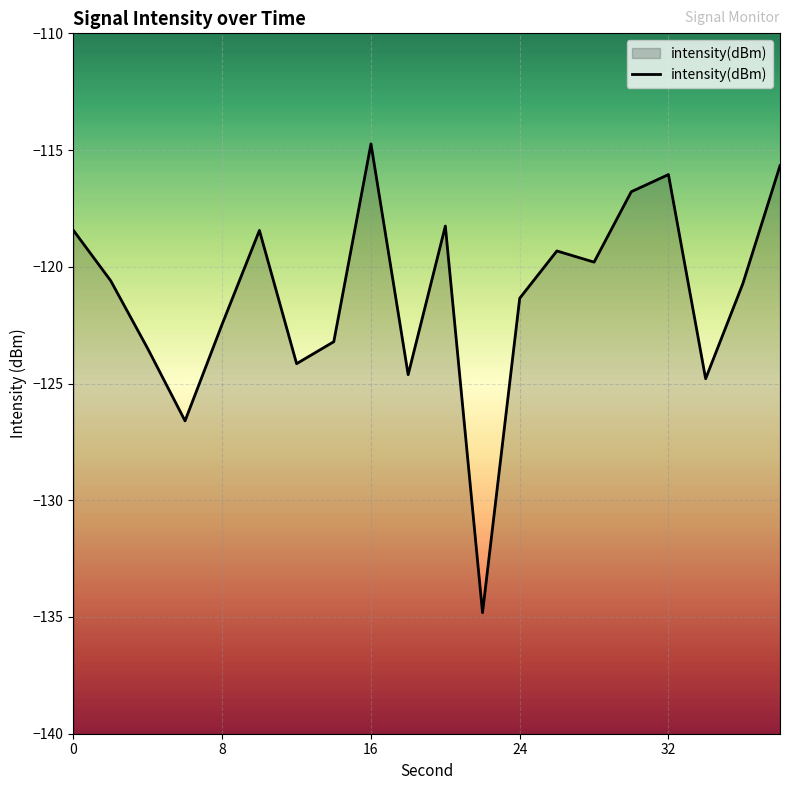

What is the greatest value displayed?

-114.7